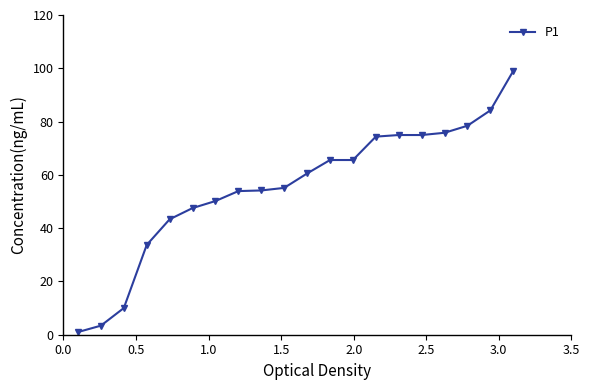

What is the greatest value displayed?

99.0